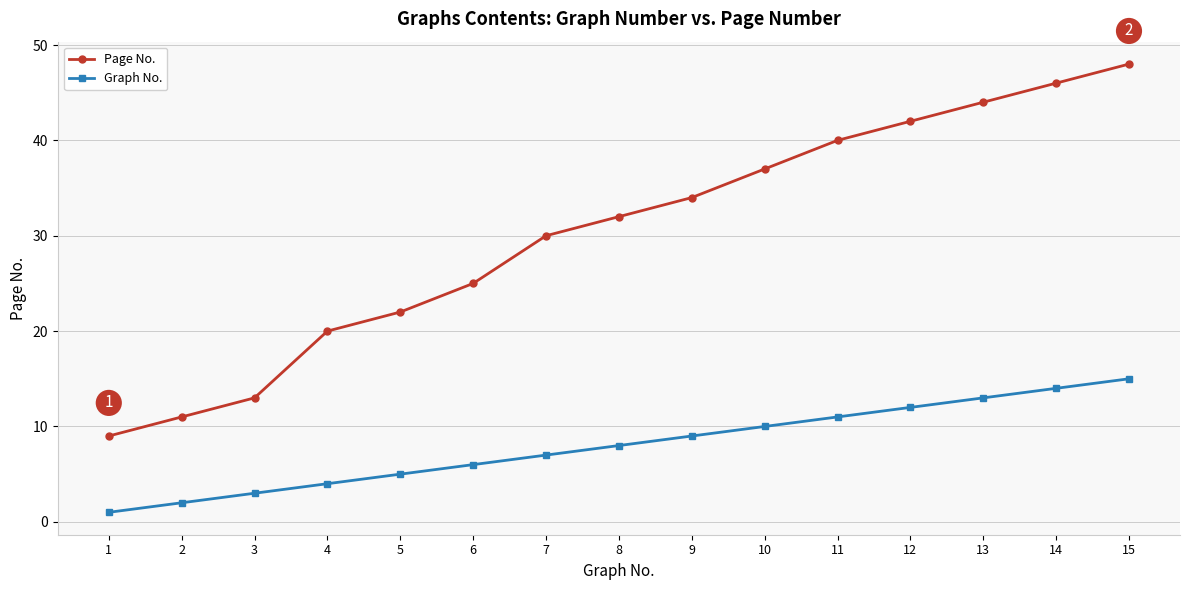

Which label corresponds to the smallest value in the chart?

1